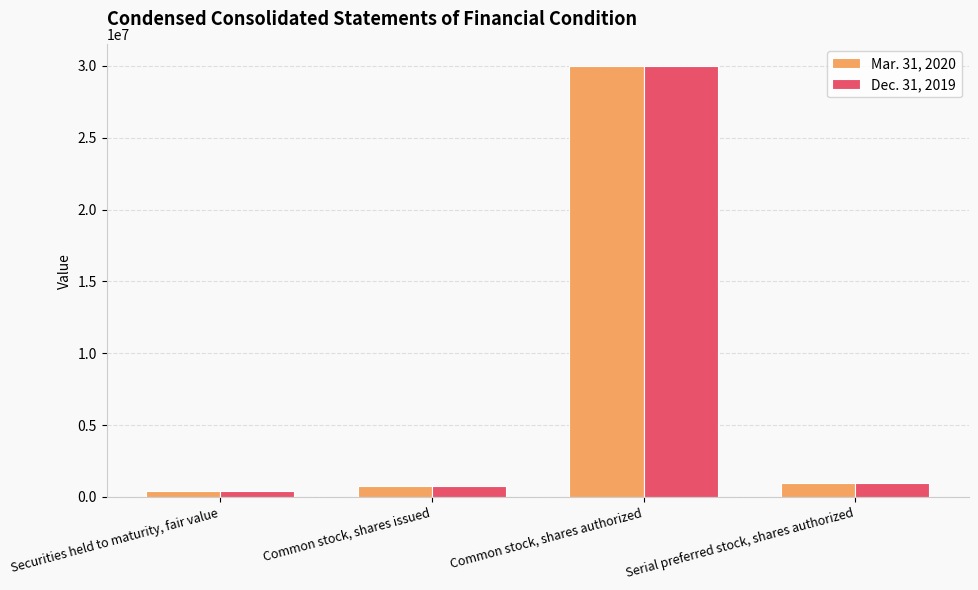

Read the Mar. 31, 2020 value at Common stock, shares authorized, to the nearest 100.

30000000